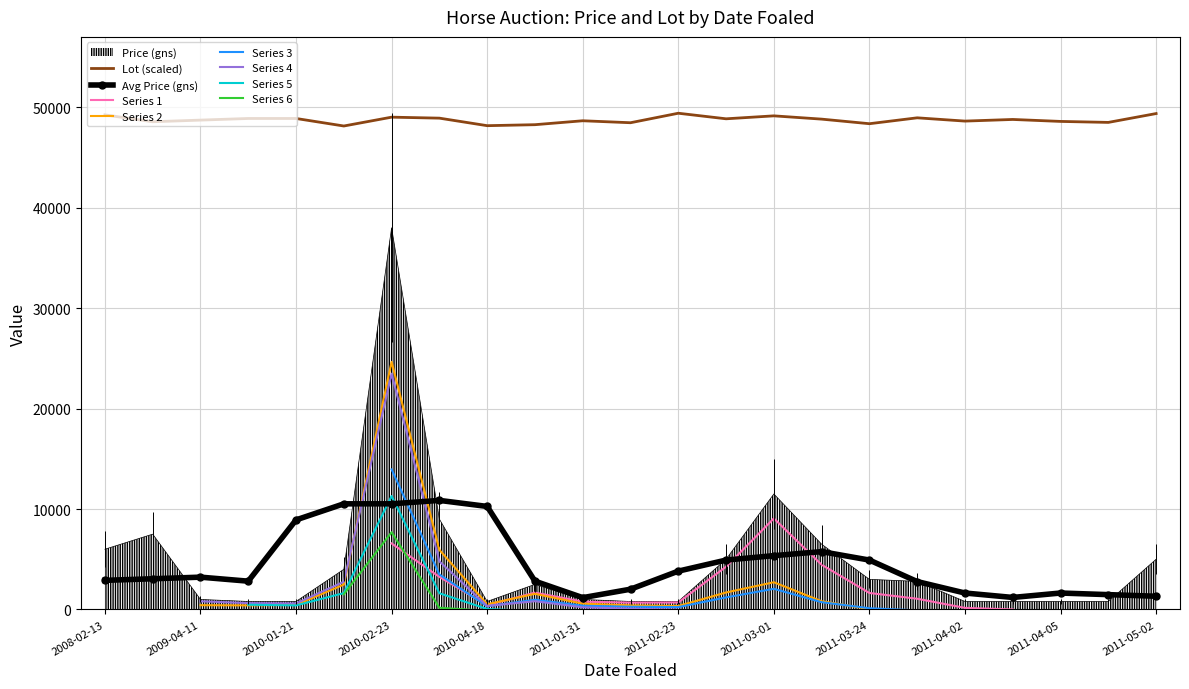

At which category is the sum across all series the highest?

2010-02-23